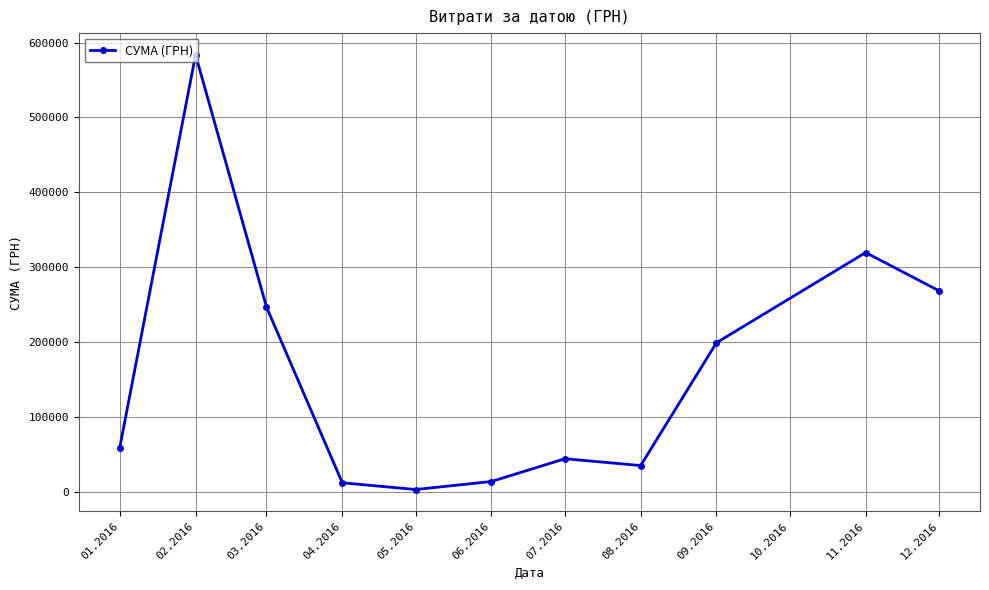

At which label does the data first exceed 59222?

01.2016